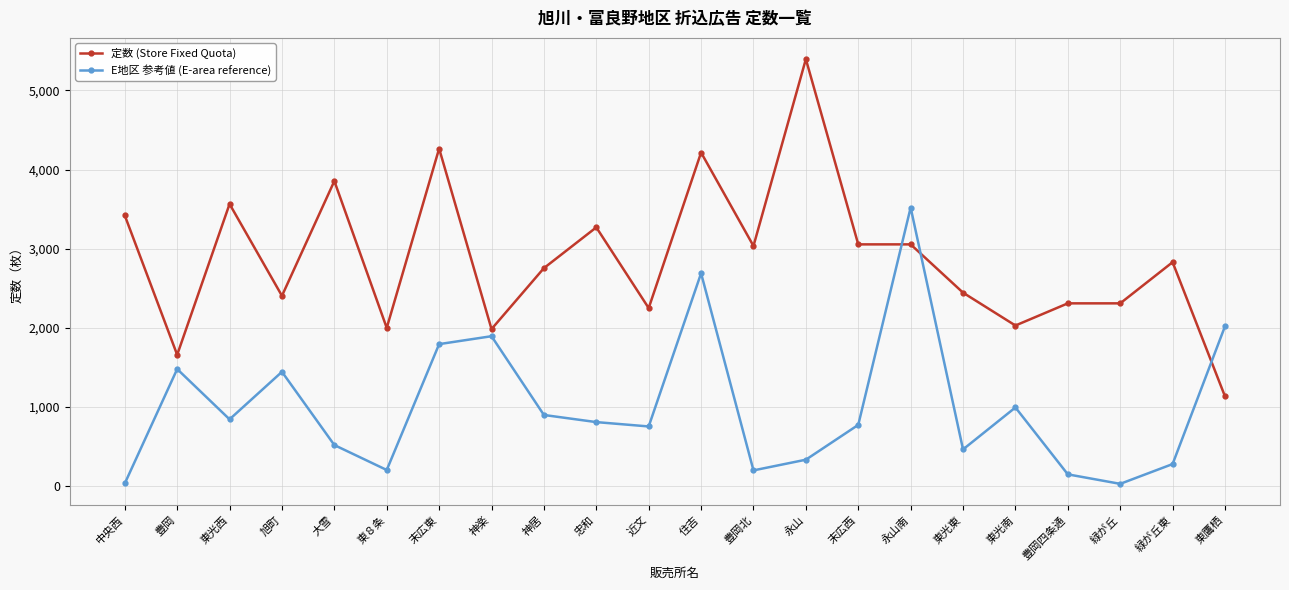

What is the label of the 4th point from the right?

豊岡四条通